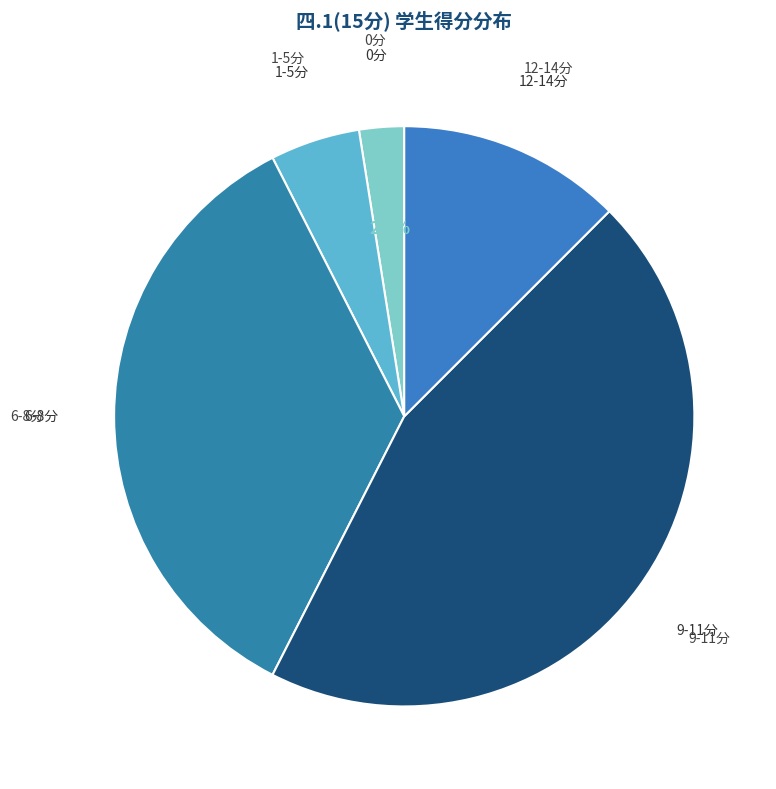

Count the number of slices in the pie.

5